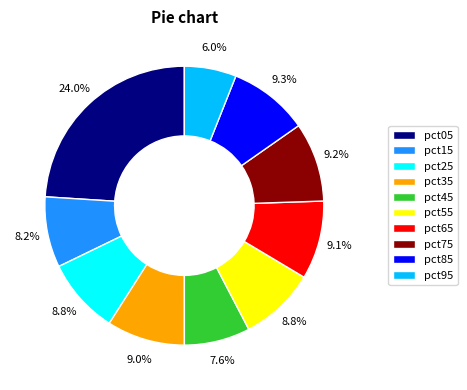

Do pct95 and pct45 together represent more than half of the pie?

No